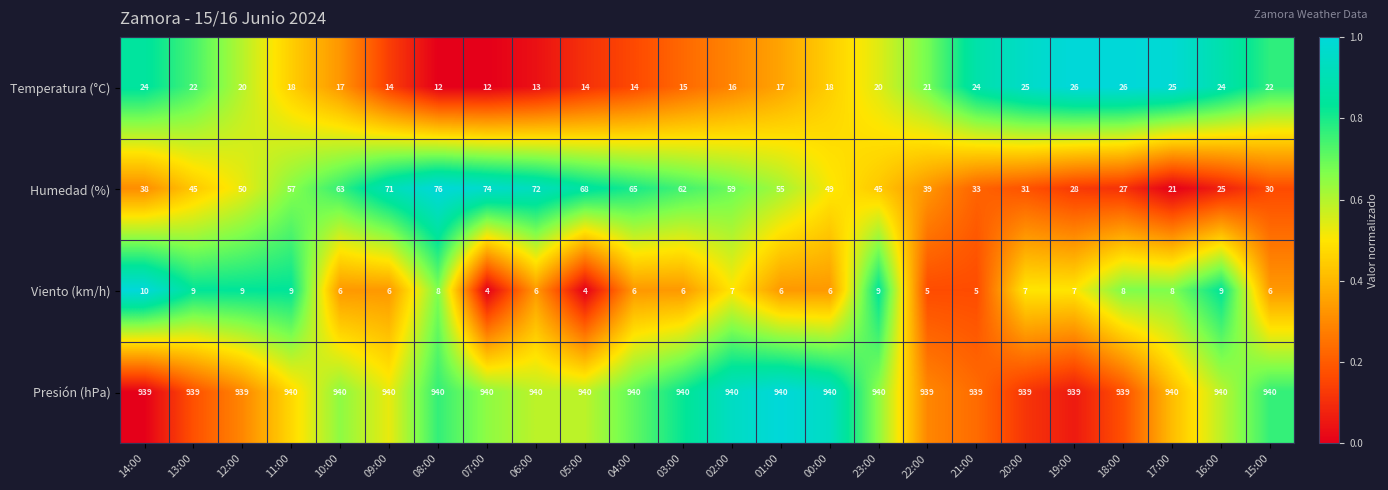

What value does the Presión (hPa) series have at 17:00?

940